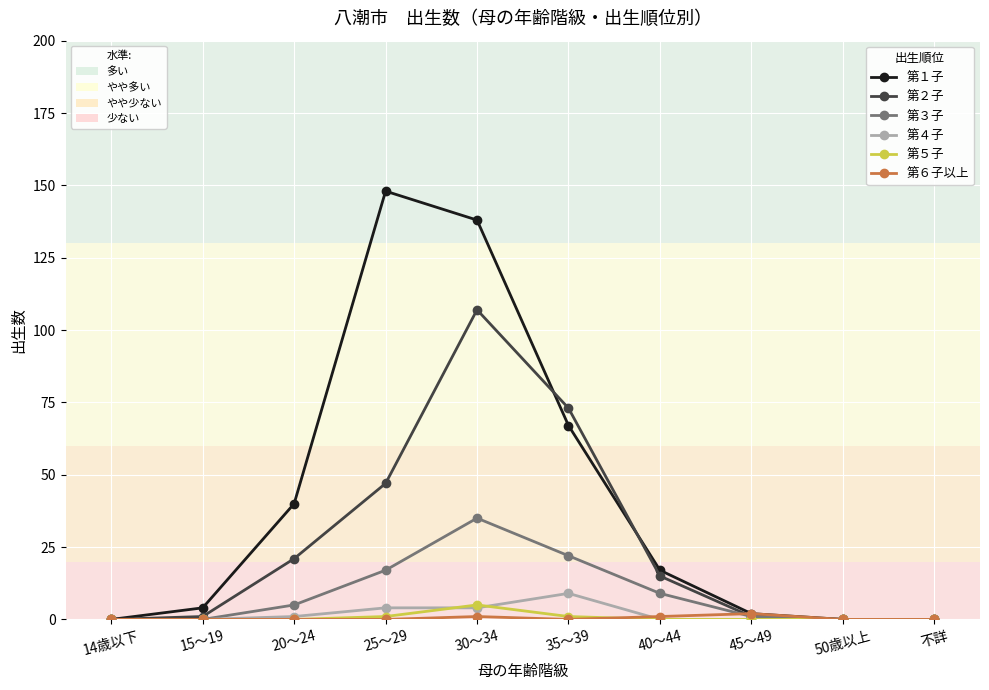

At which category is the sum across all series the highest?

30～34